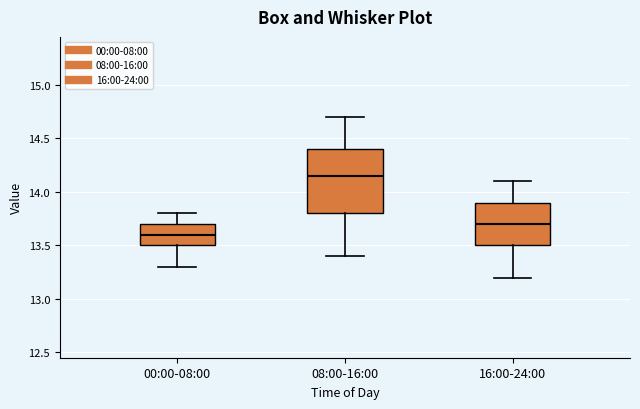

Where does the lower whisker of the box for 08:00-16:00 end on the y-axis? The values are not printed on the chart, so give them approximately, as read against the axis.

13.40